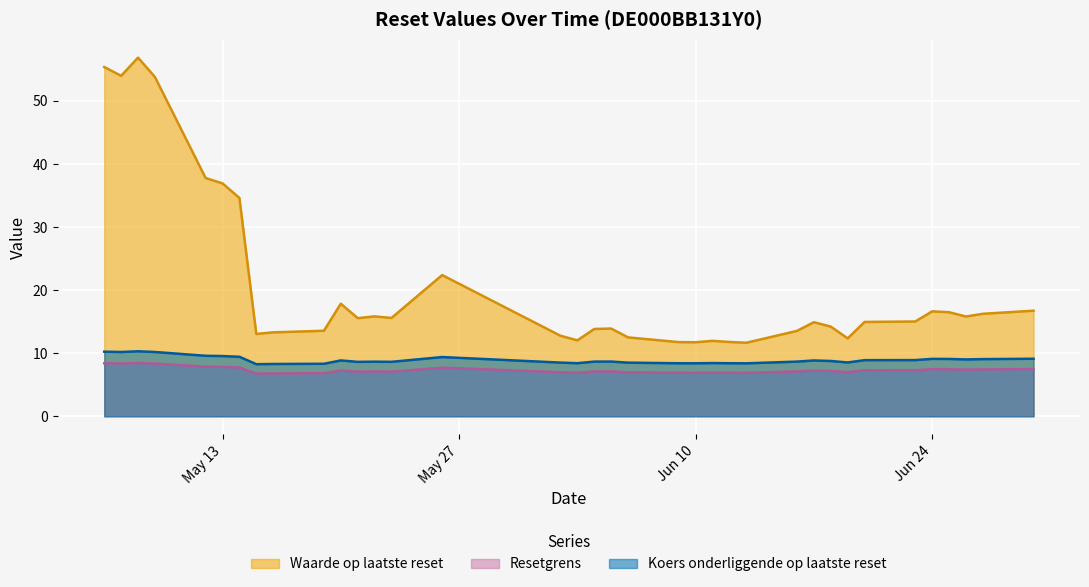

What is the lowest value of the Resetgrens series?

6.8